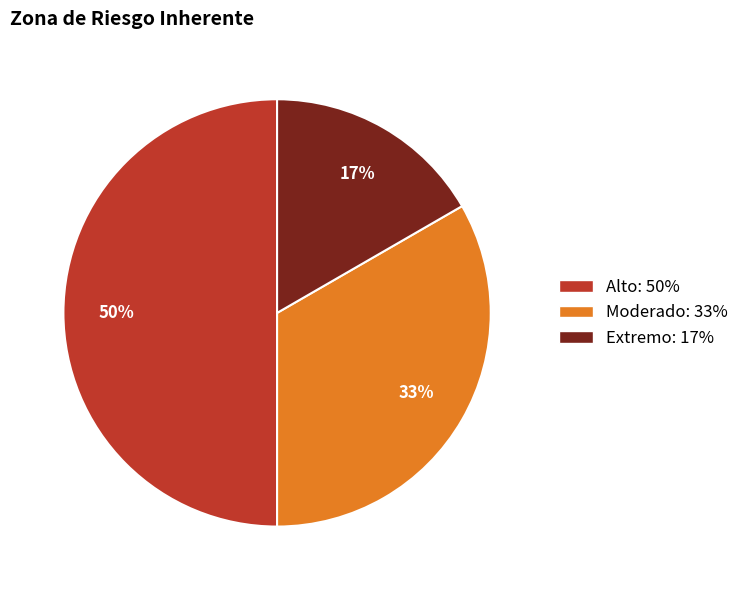

What is the ratio of the value at Extremo to the value at Alto?

0.3